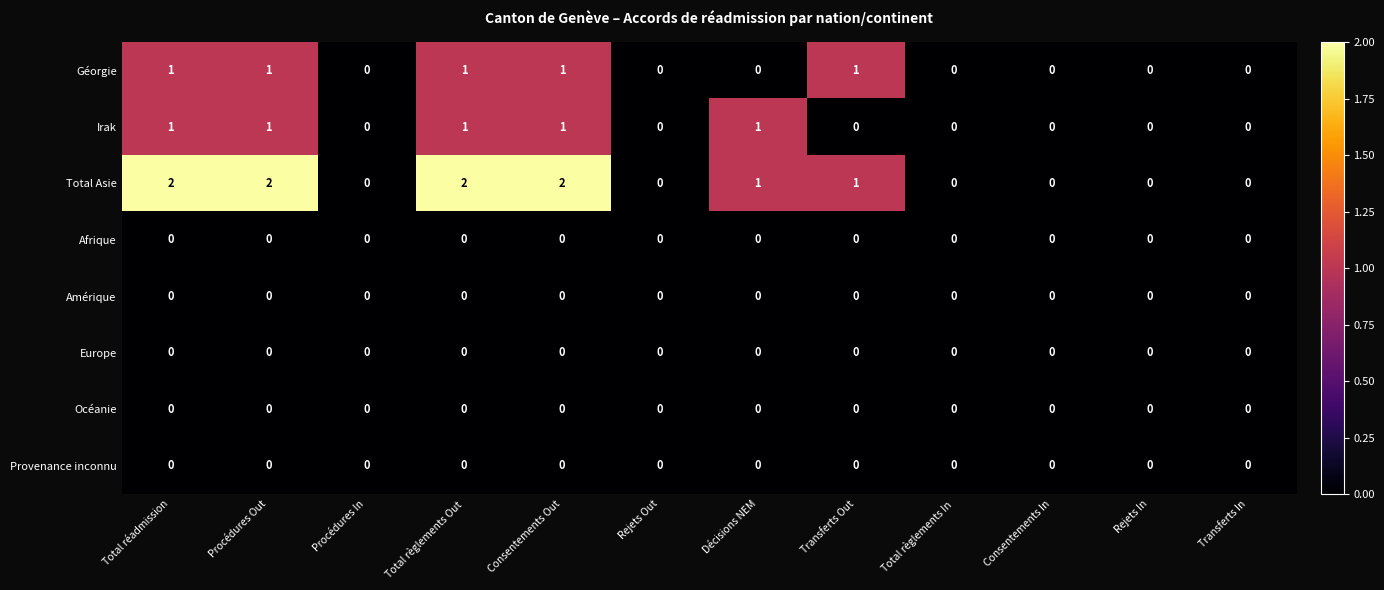

Which series has the largest total across all categories?

Total Asie